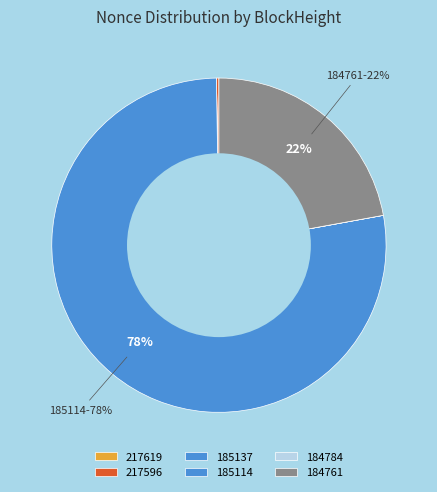

What is the change in value from 217619 to 185137?

-1